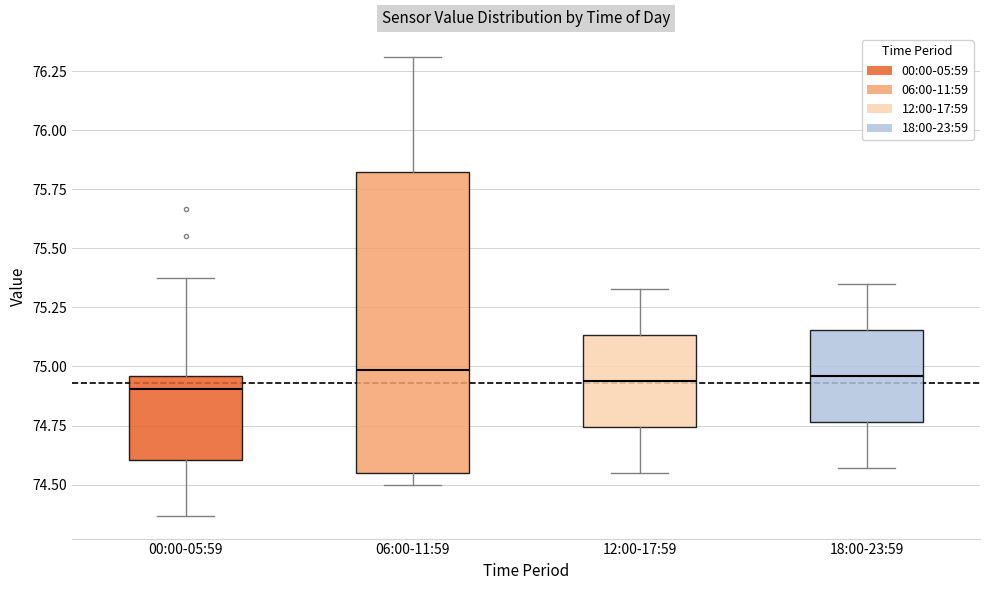

Comparing the boxes themselves (not the whiskers), which one is the tallest?

06:00-11:59